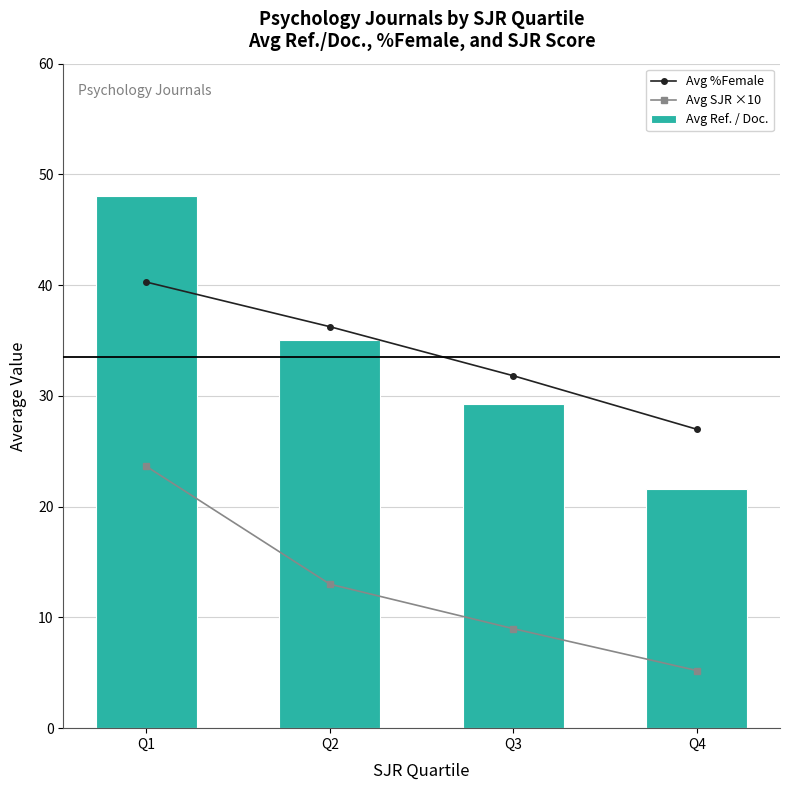

What are all the series names shown in the legend?

Avg %Female, Avg SJR ×10, Avg Ref. / Doc.